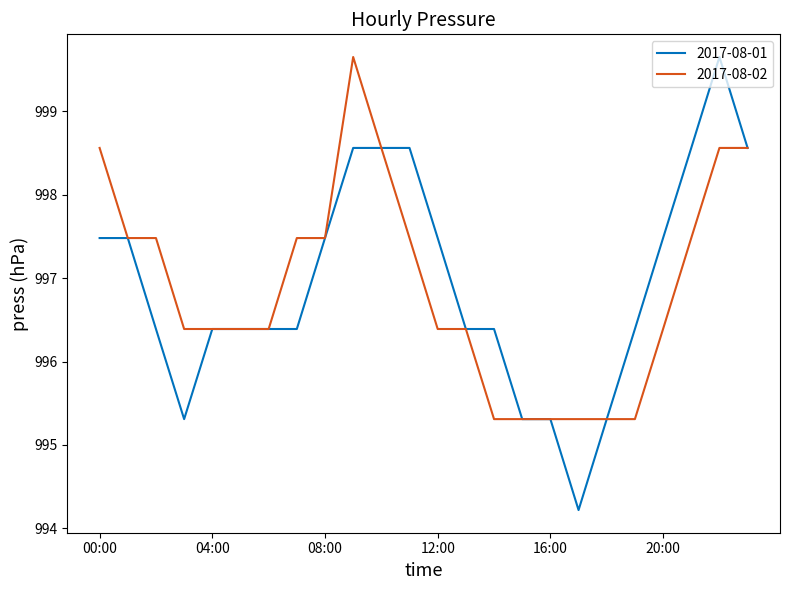

Which series has the widest spread of values?

2017-08-01